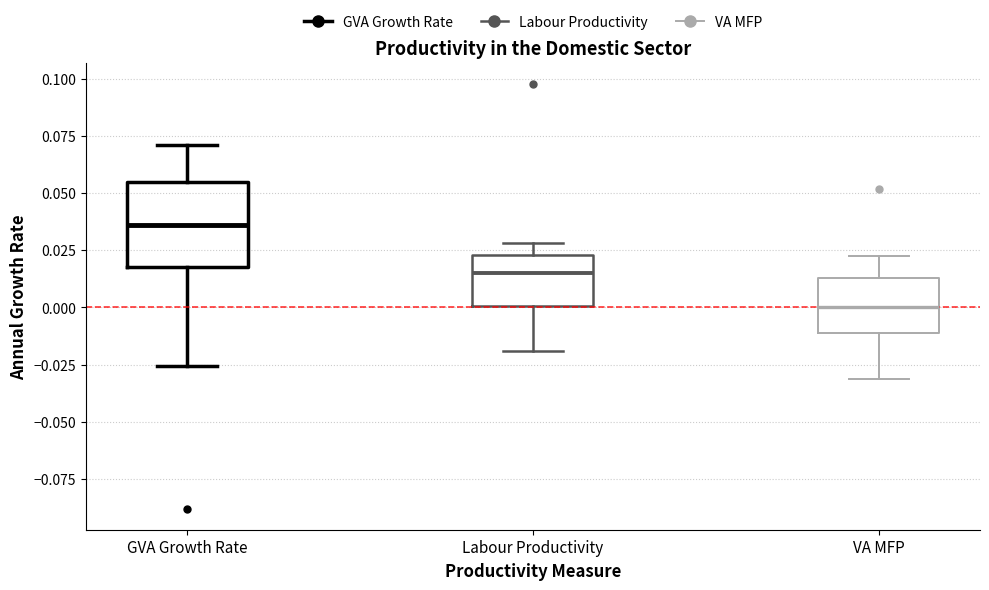

Where does the median line of the box for VA MFP sit on the y-axis? The values are not printed on the chart, so give them approximately, as read against the axis.

0.000